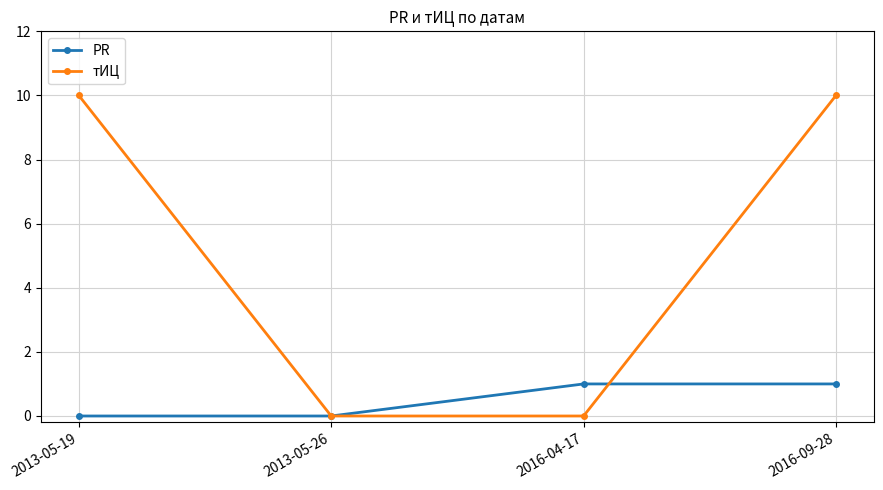

True or false: PR and тИЦ cross at least once.

True